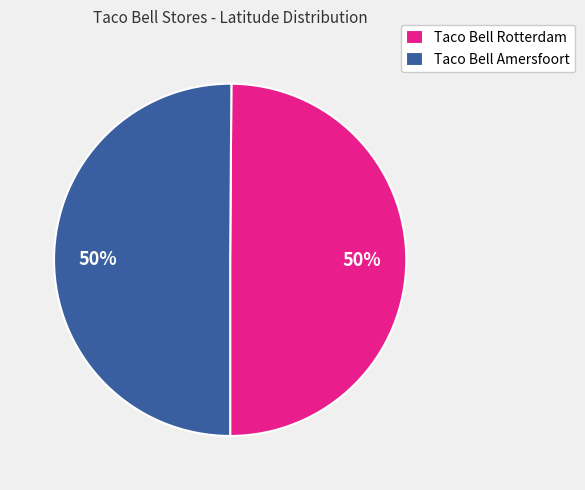

To the nearest percent, what is the average slice percentage?

50%